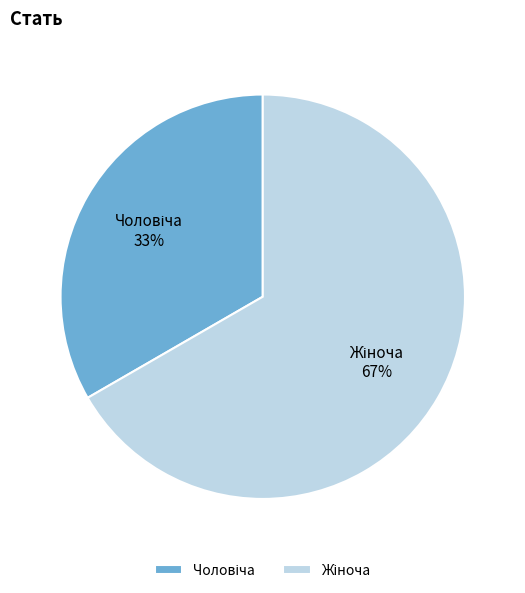

To the nearest percent, what is the average slice percentage?

50%